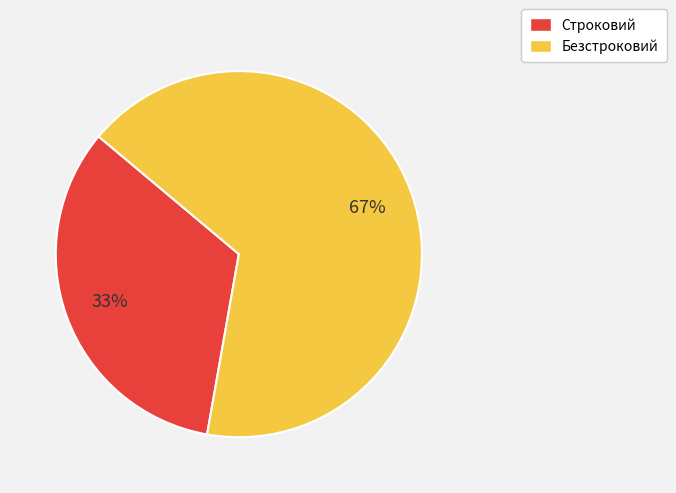

How many segments does this pie chart have?

2